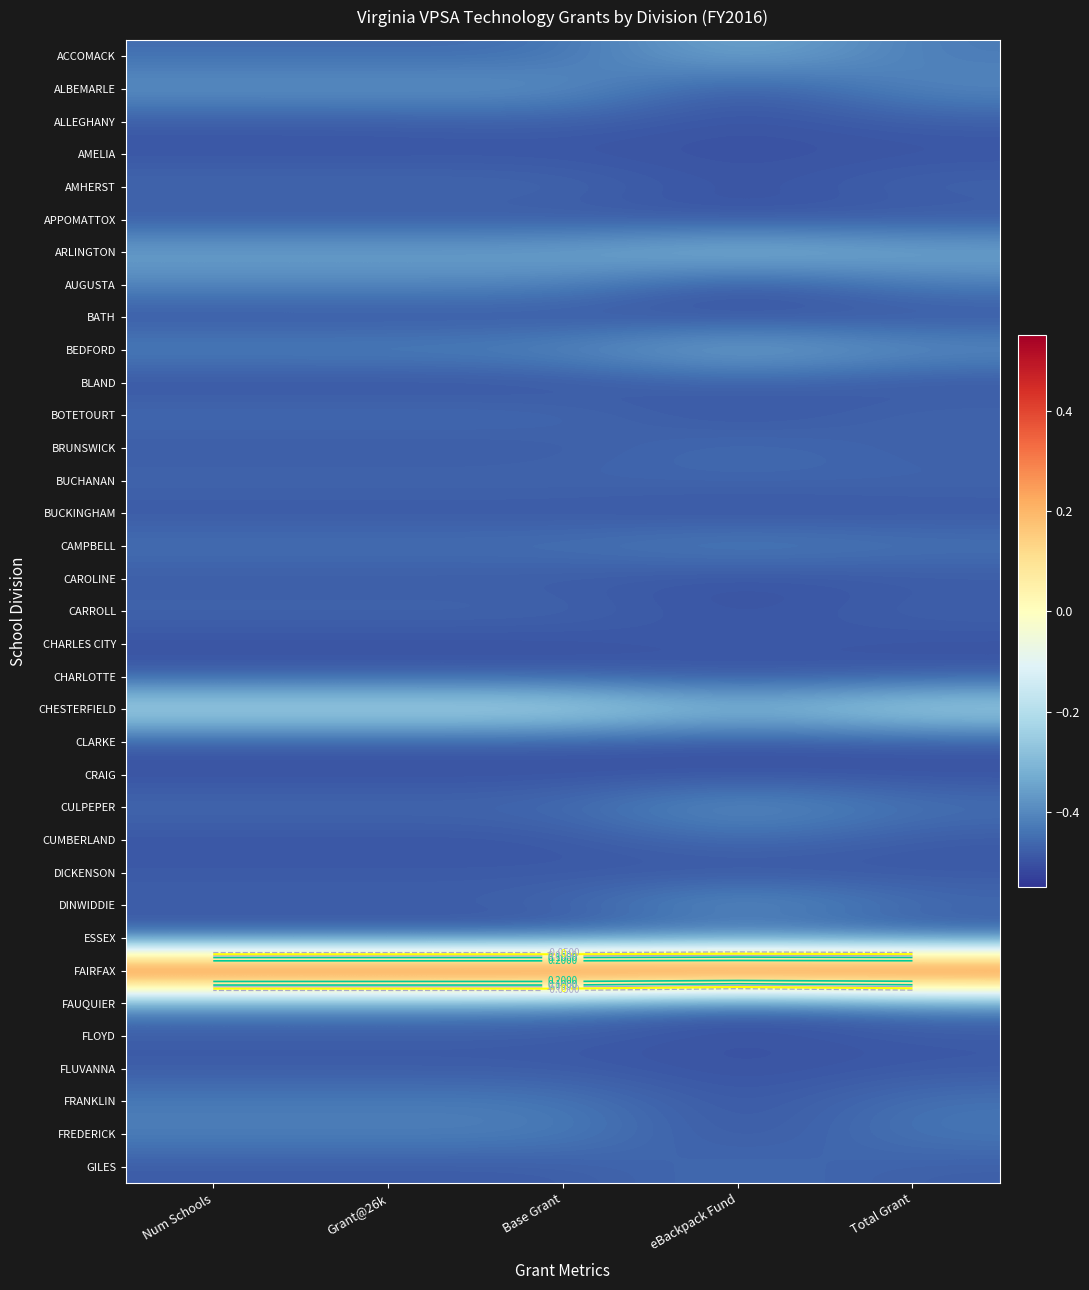

How many categories are shown in the chart?

5